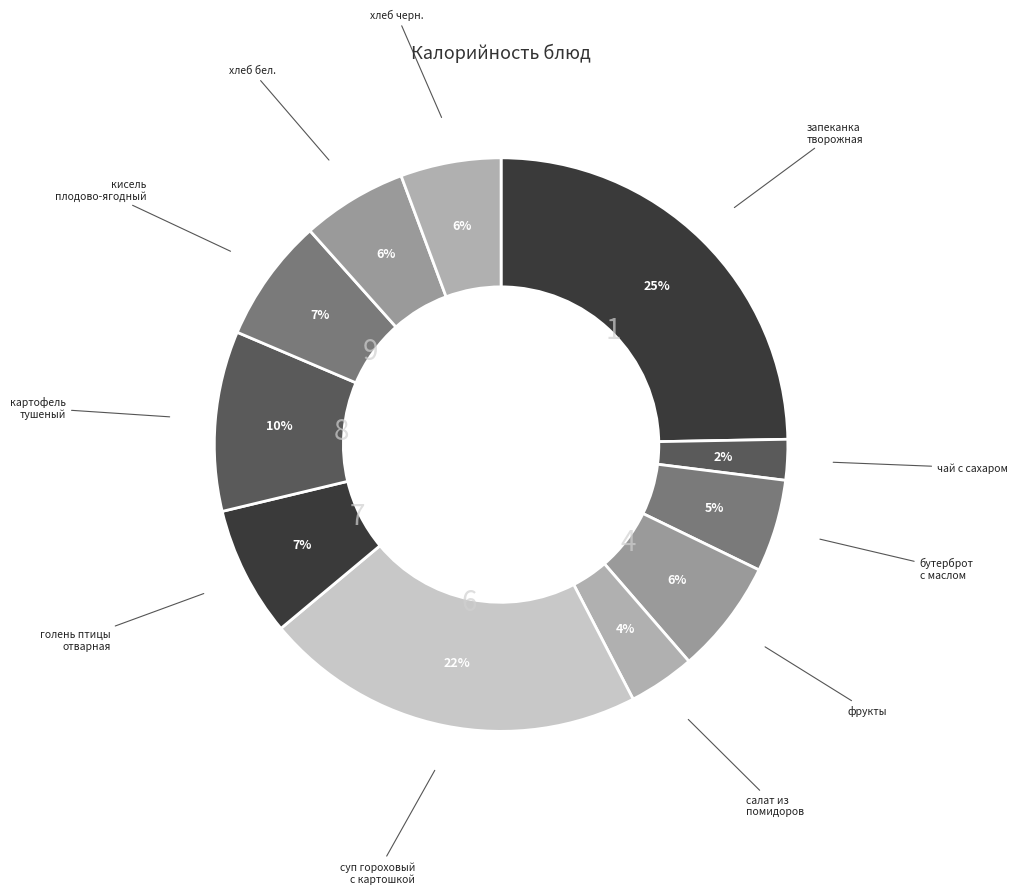

Which slice is the smallest?

чай с сахаром